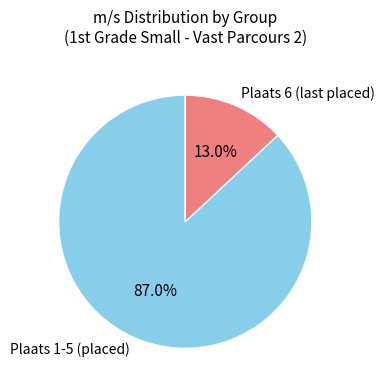

Which category accounts for the majority?

Plaats 1-5 (placed)